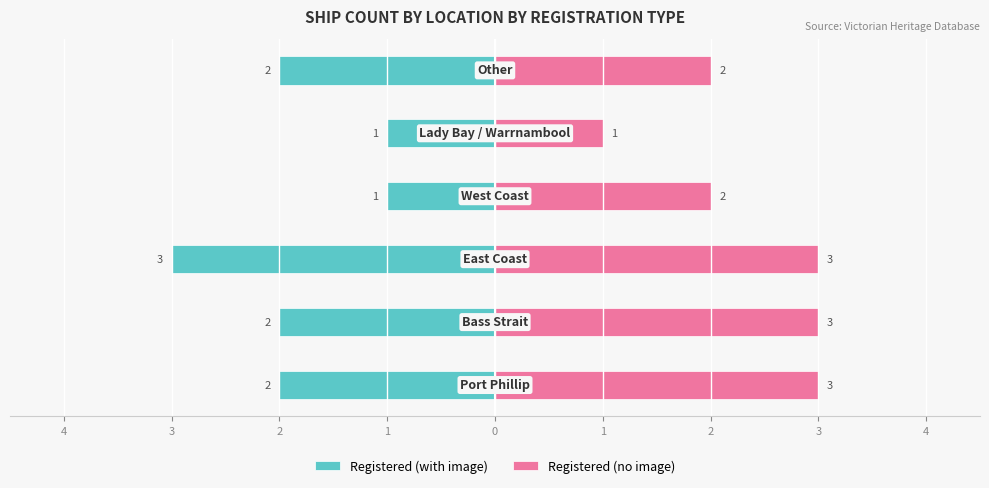

What is the lowest value of the Registered (no image) series?

1